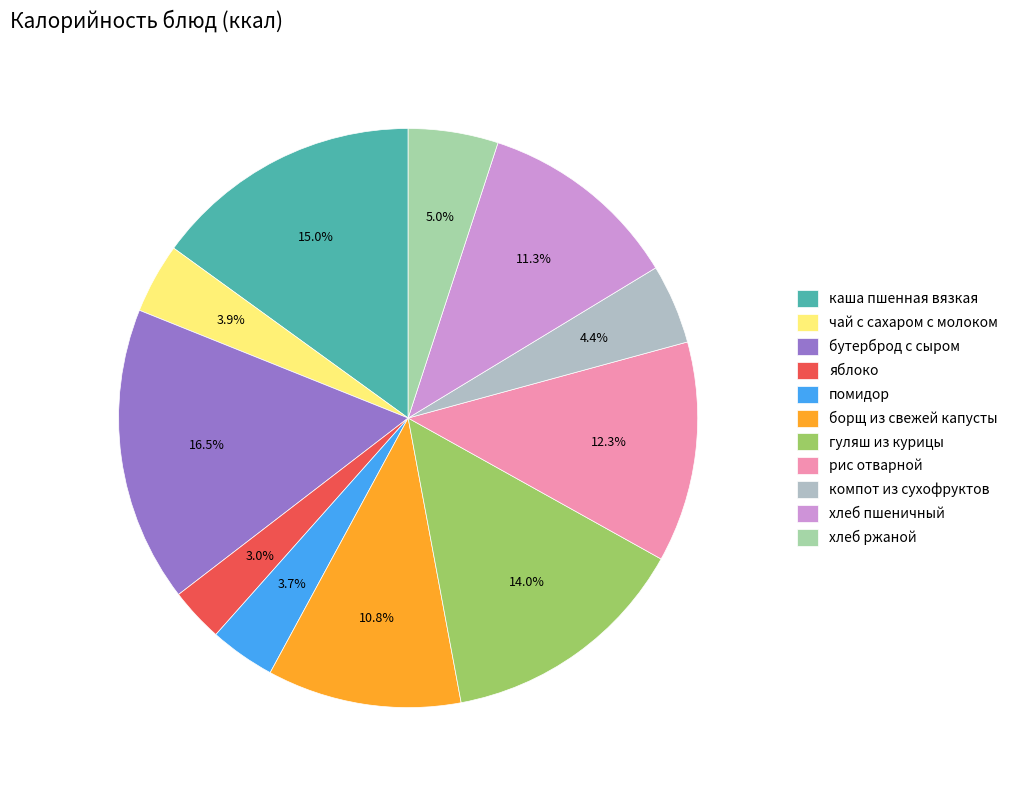

Does any single category account for the majority?

No